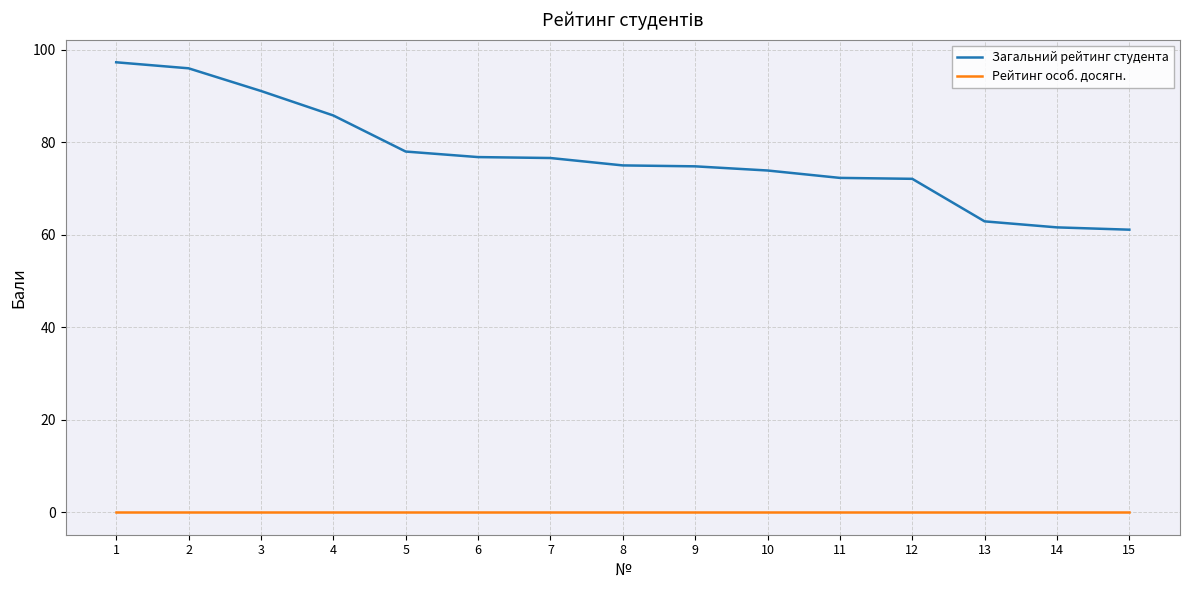

What are all the series names shown in the legend?

Загальний рейтинг студента, Рейтинг особ. досягн.